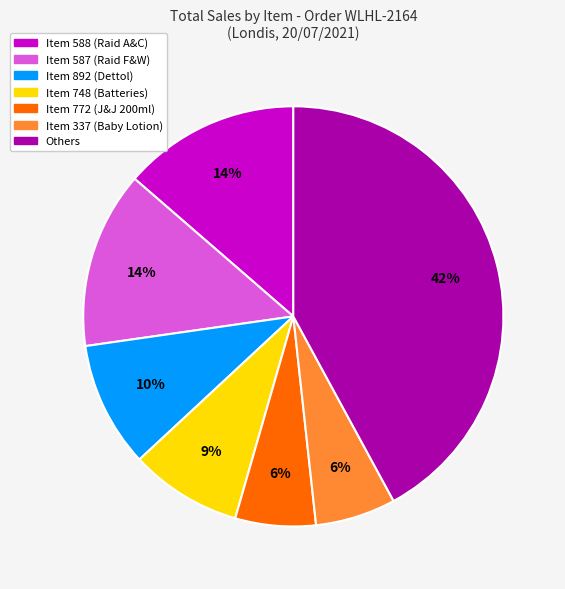

To the nearest percent, what is the difference between the largest and smallest slice percentages?

36%